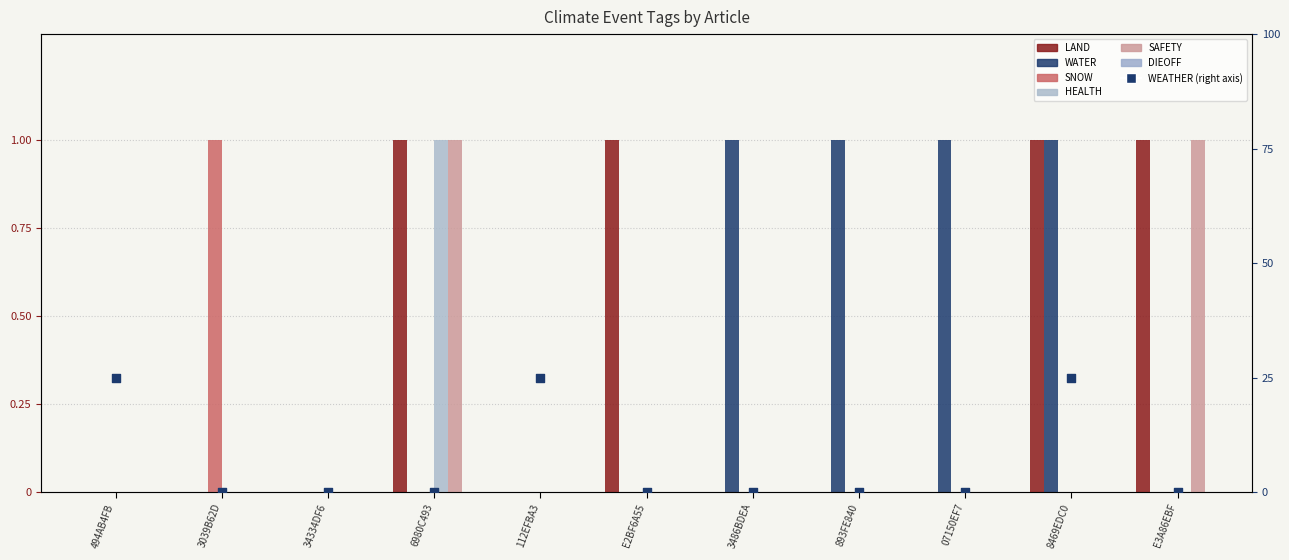

At which category is the sum across all series the highest?

6980C493